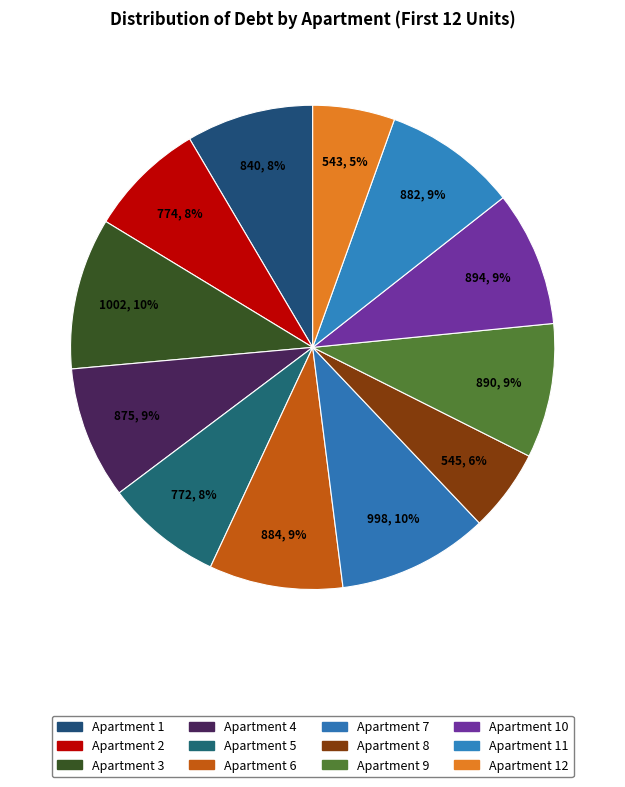

Count the number of slices in the pie.

12